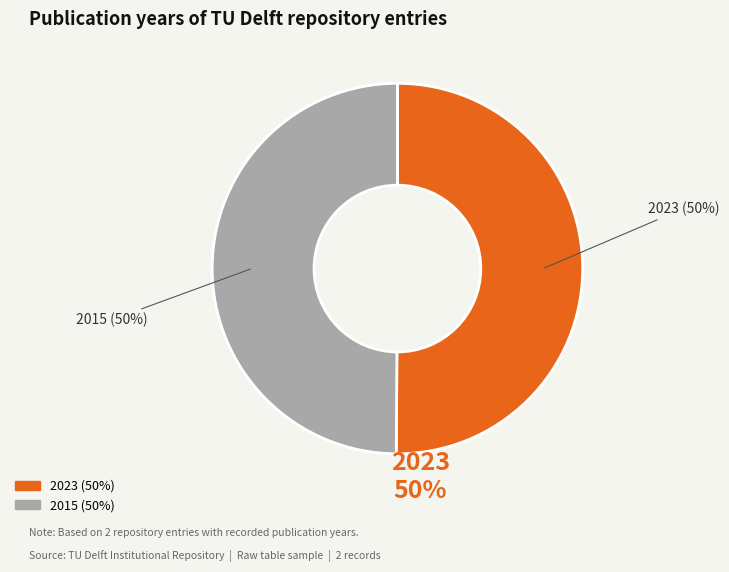

The 2023 slice represents 40% of the pie. True or false?

False